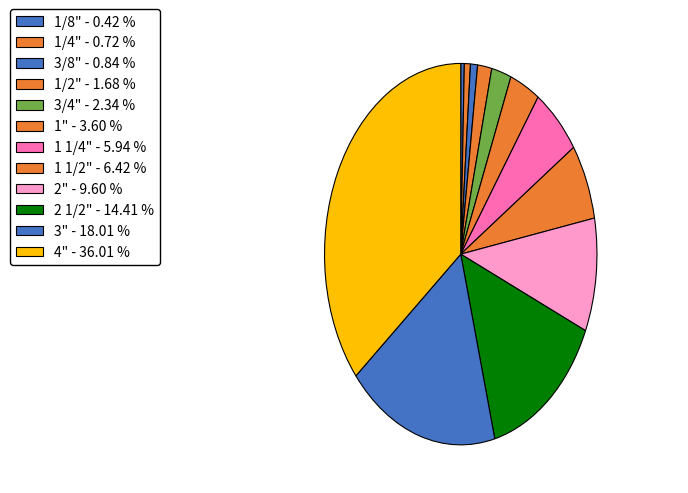

Does 2 1/2" account for over 50% of the chart?

No